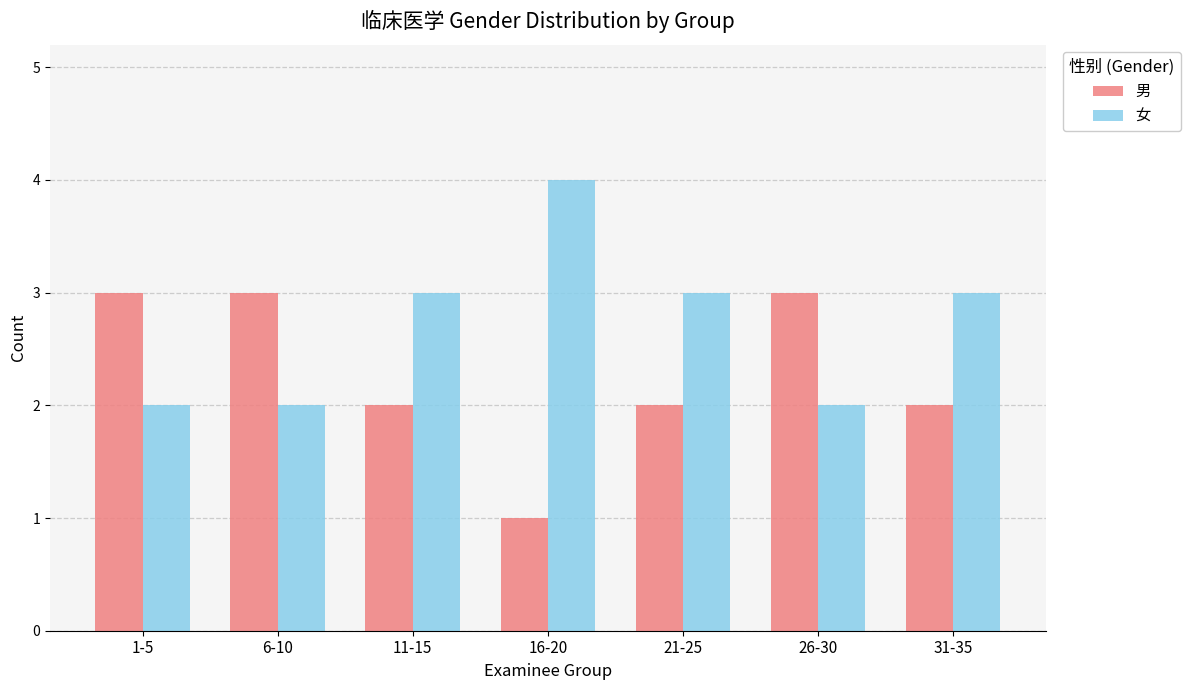

What is the minimum value shown in the chart?

1